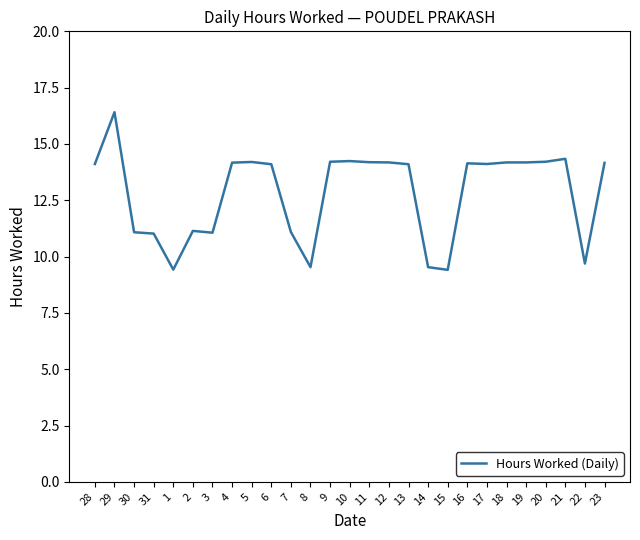

What is the approximate value at 22?

9.7